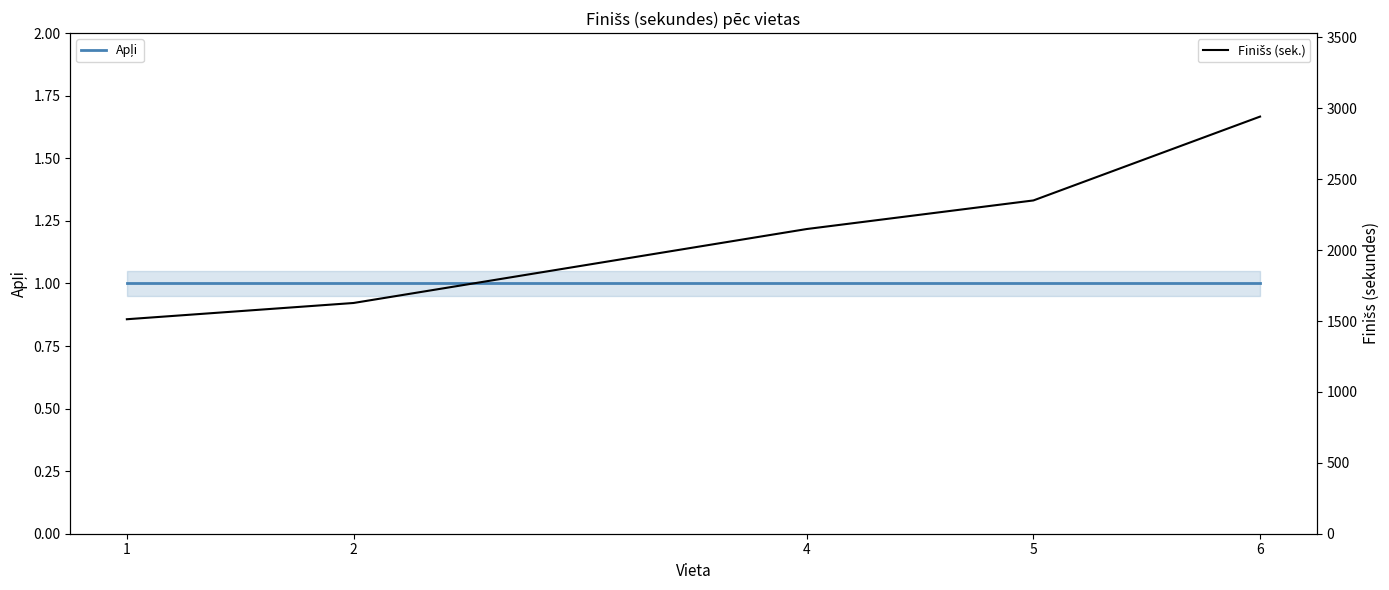

The value of Apļi at 4 is 1.0. True or false?

True